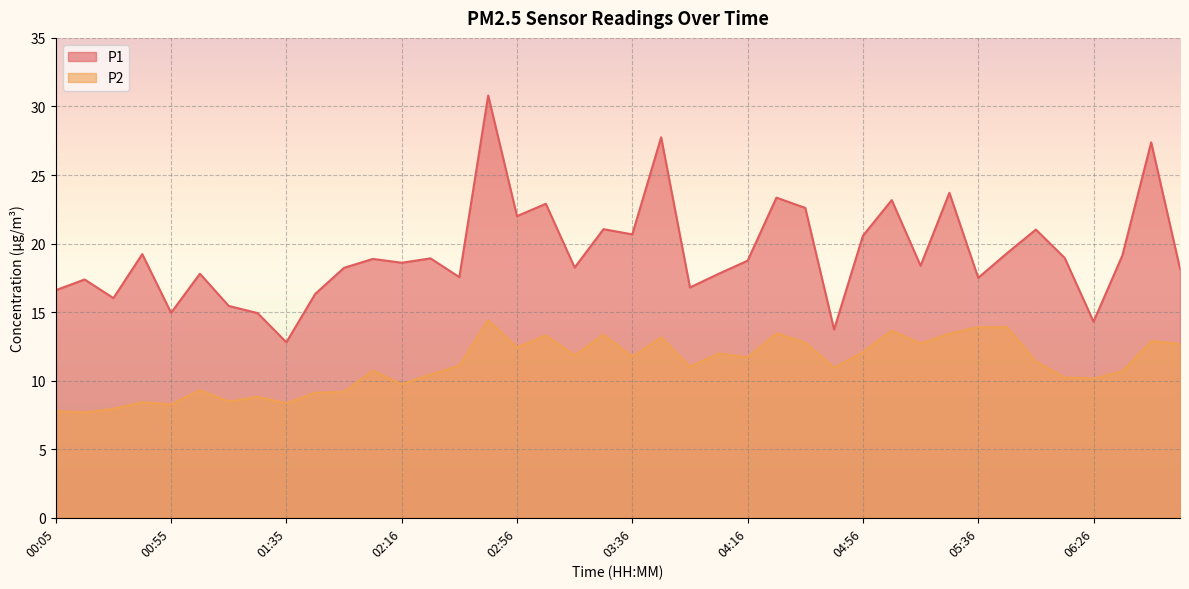

How many interior local peaks does the P2 series have?

12